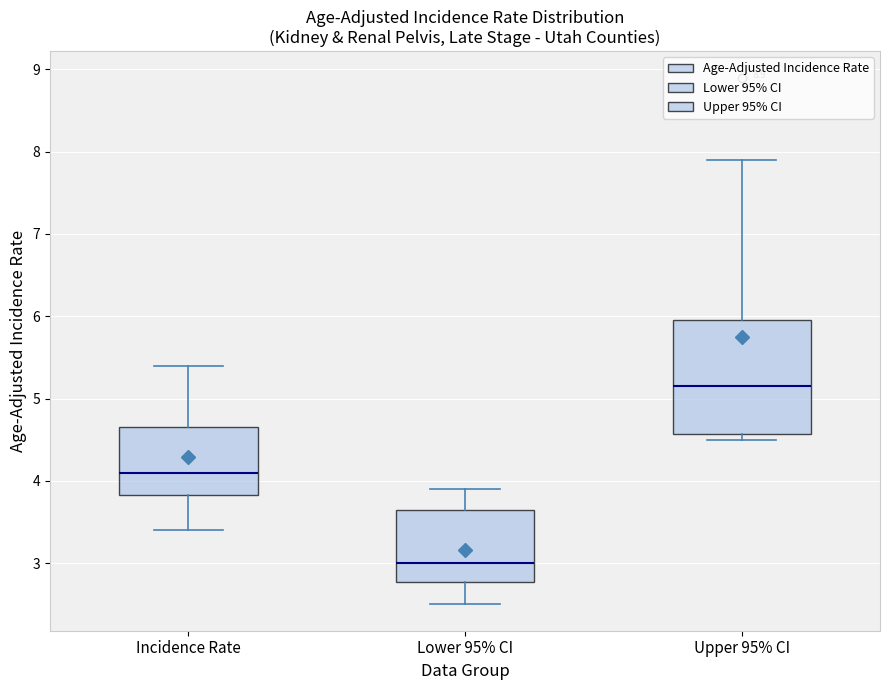

Reading left to right, read every box against the y-axis: the position of its median line, the range the box covers, and the ends of its whiskers. The values are not printed on the chart, so give them approximately, as read against the axis.

Incidence Rate: median 4.1, box 3.8 to 4.7, whiskers 3.4 to 5.4
Lower 95% CI: median 3.0, box 2.8 to 3.7, whiskers 2.5 to 3.9
Upper 95% CI: median 5.2, box 4.6 to 6.0, whiskers 4.5 to 7.9